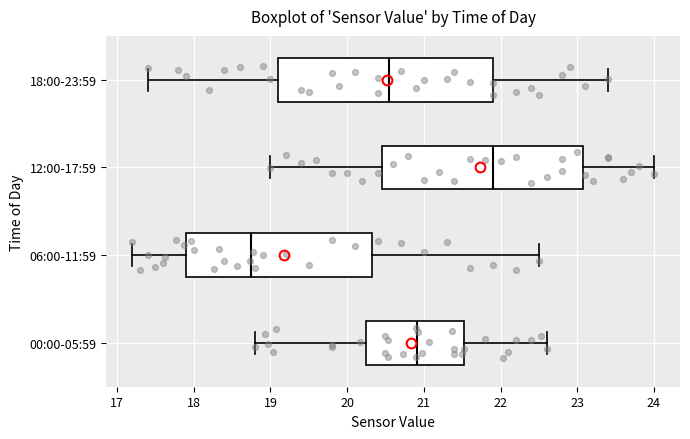

Comparing the boxes themselves (not the whiskers), which one is the widest?

18:00-23:59